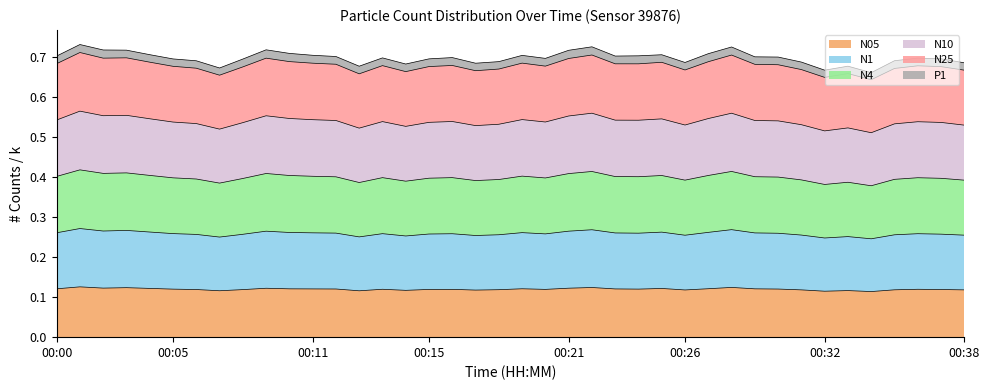

What are all the series names shown in the legend?

N05, N1, N4, N10, N25, P1